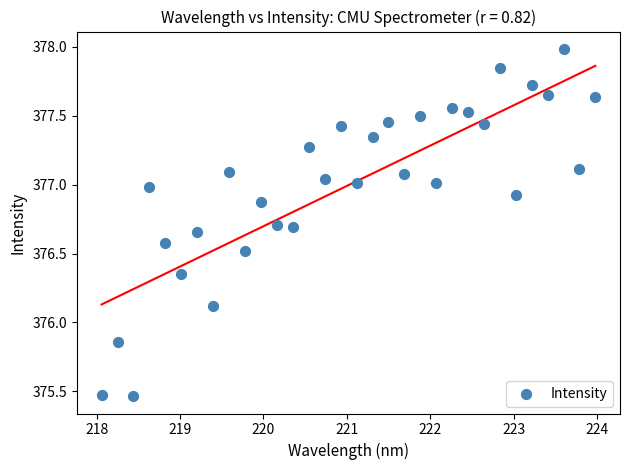

What is the range of X values (max minus min)?

5.9